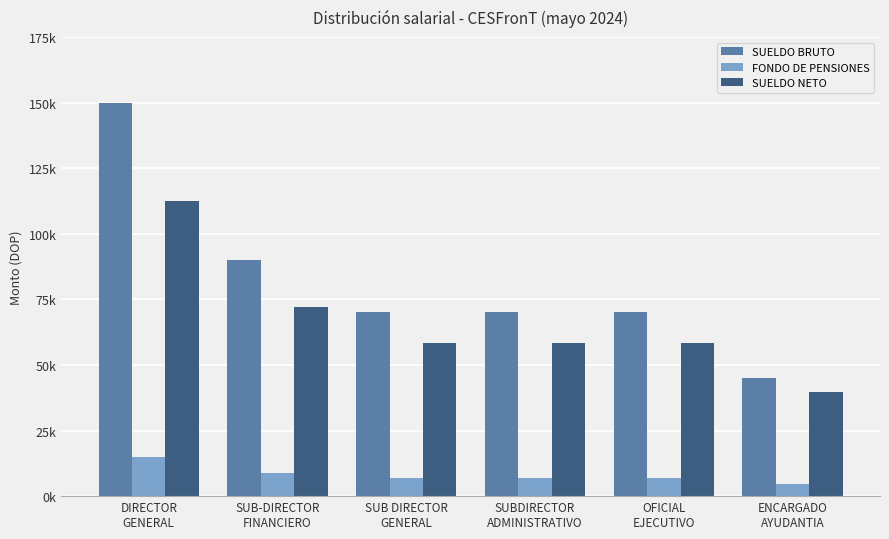

True or false: FONDO DE PENSIONES has a value of 10672.6 at SUB DIRECTOR
GENERAL.

False